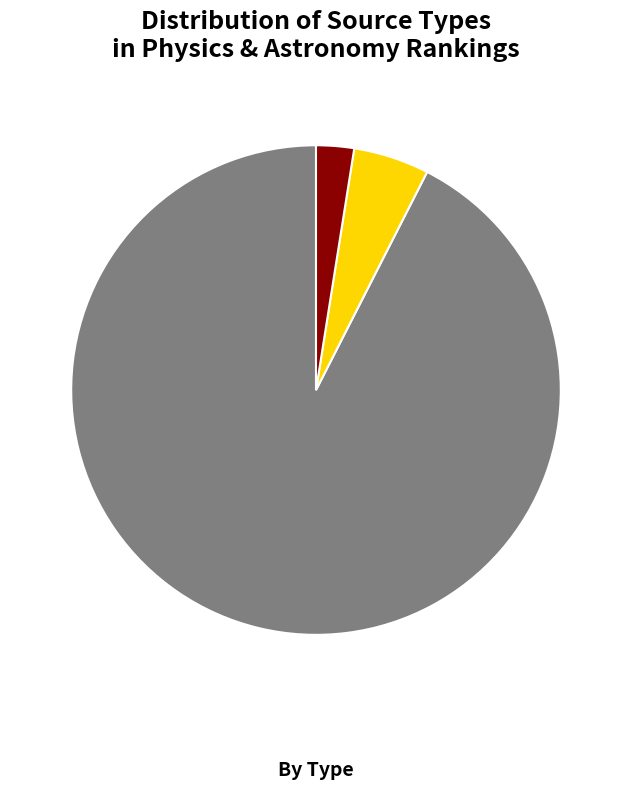

To the nearest percent, what is the average slice percentage?

33%